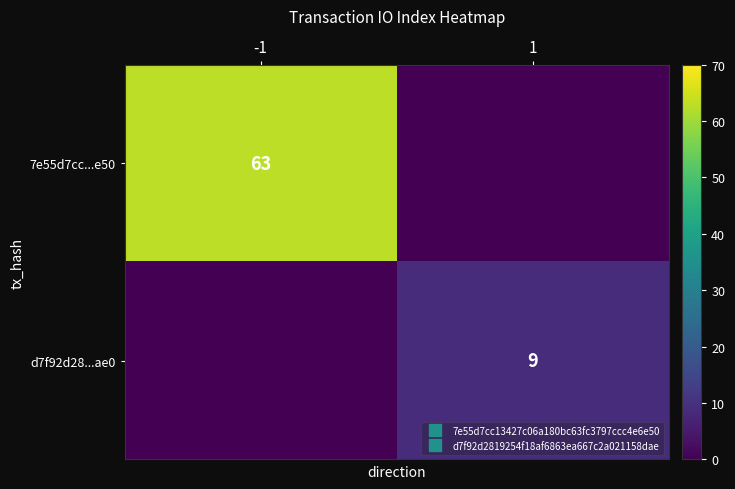

At which category is the sum across all series the highest?

-1